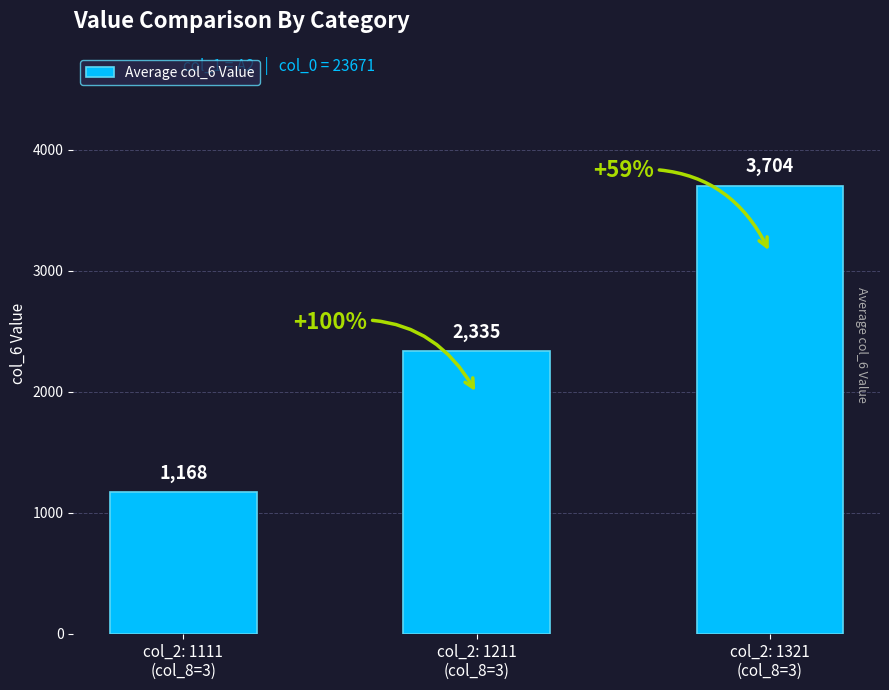

What is the label of the 2nd bar from the right?

col_2: 1211
(col_8=3)